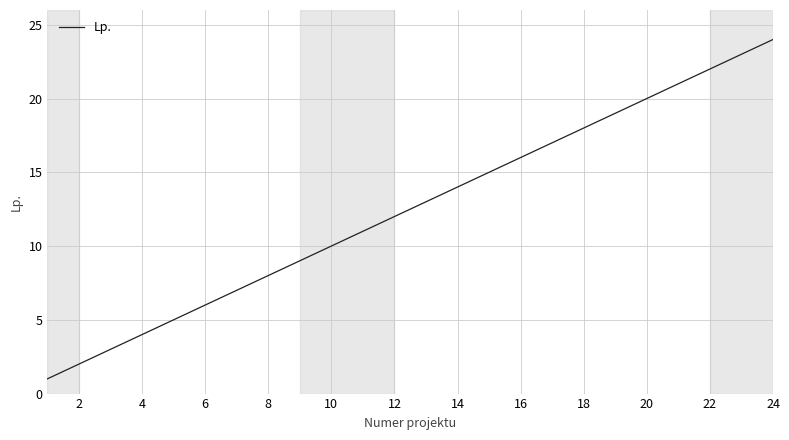

What is the greatest value displayed?

24